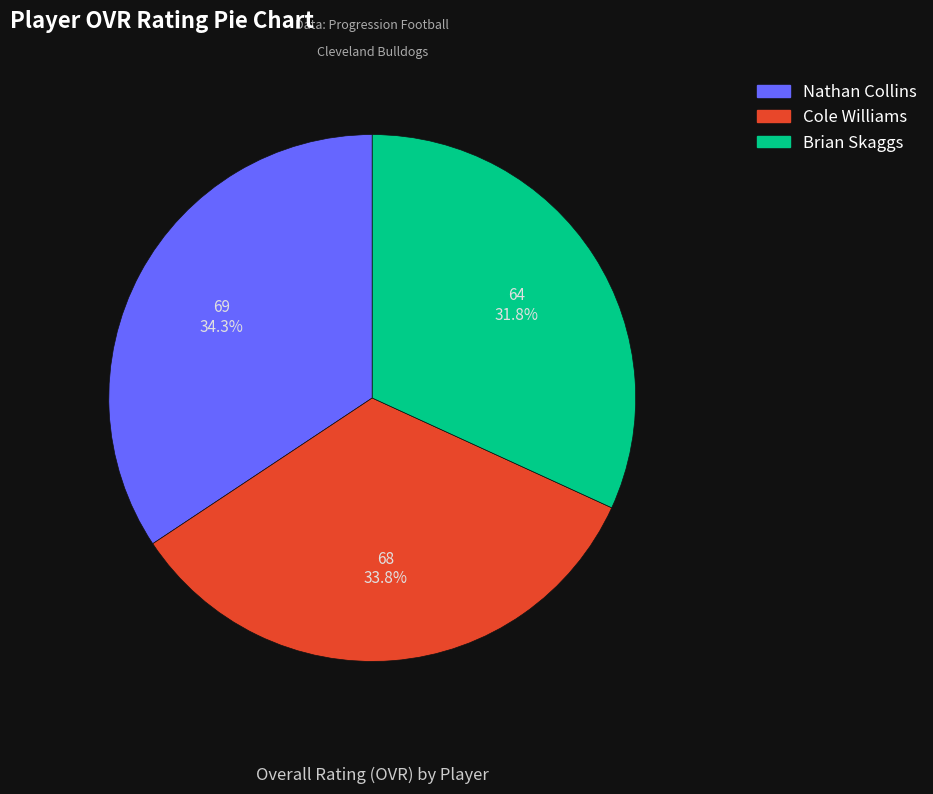

Approximately how many times larger is the value at Nathan Collins compared to Brian Skaggs?

1.1